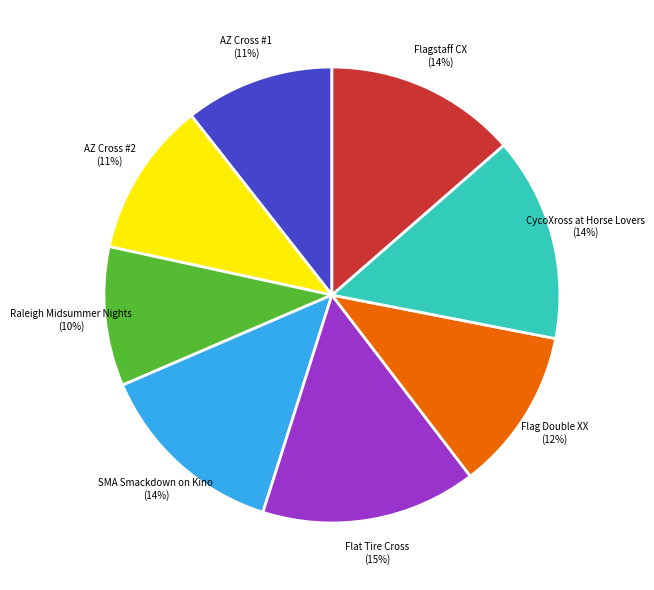

Is there a majority slice in this chart?

No